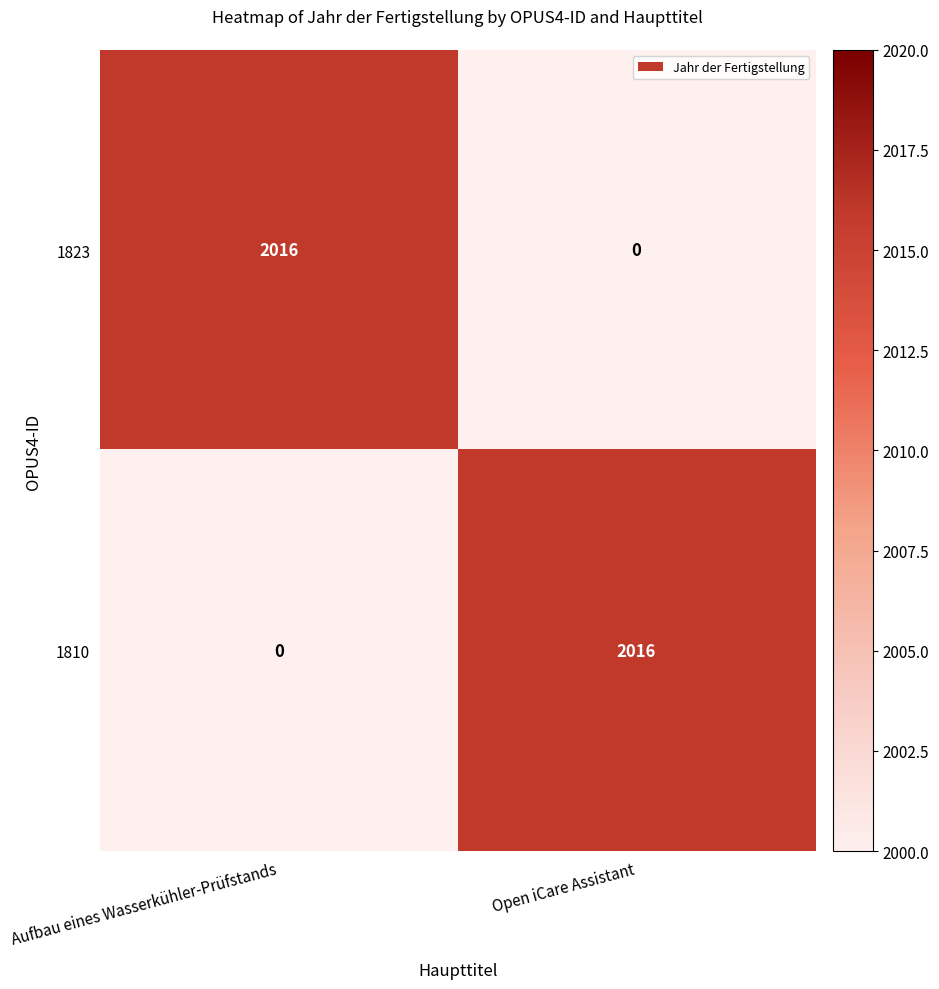

Reading left to right, transcribe all the data shown in this chart.

1823: Aufbau eines Wasserkühler-Prüfstands=2016	Open iCare Assistant=0
1810: Aufbau eines Wasserkühler-Prüfstands=0	Open iCare Assistant=2016